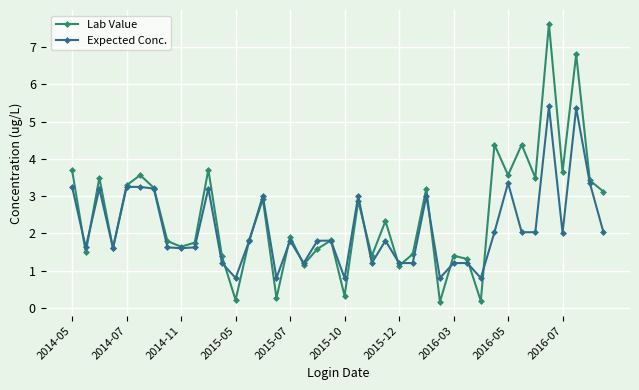

How many lines are shown in the chart?

2